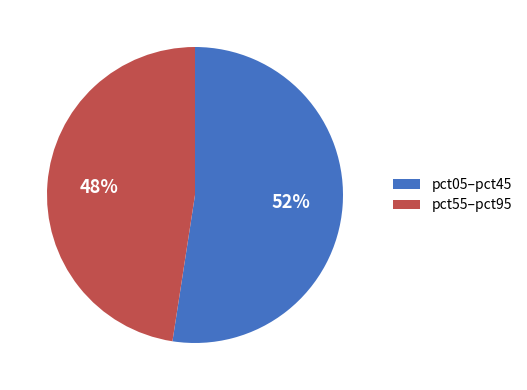

How many segments does this pie chart have?

2